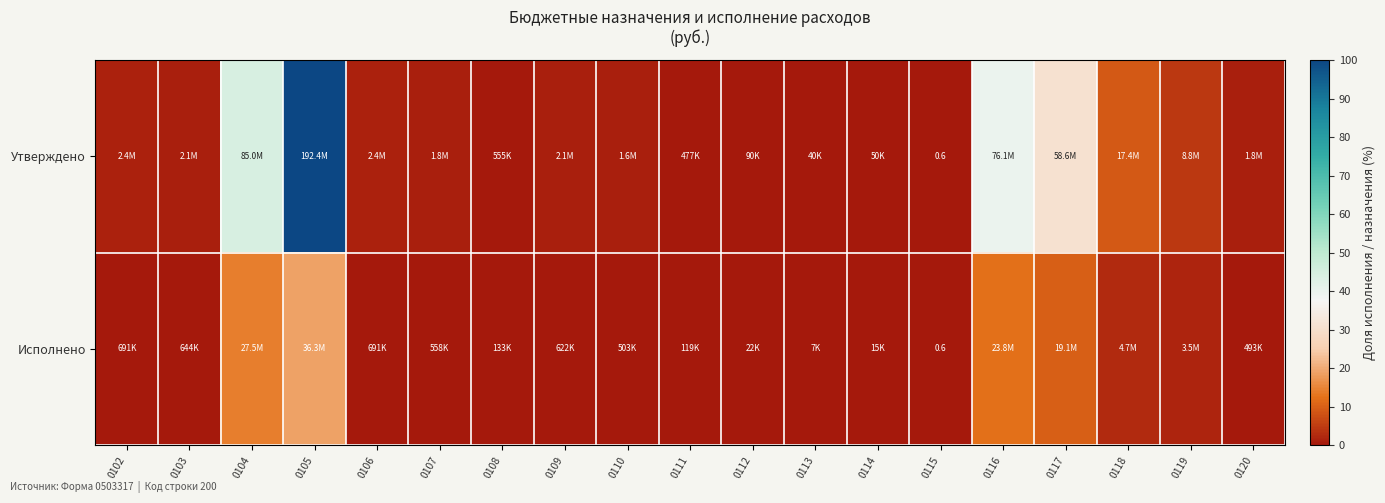

Rank the categories by Утверждено value from lowest to highest.

0115, 0113, 0114, 0112, 0111, 0108, 0110, 0120, 0107, 0109, 0103, 0102, 0106, 0119, 0118, 0117, 0116, 0104, 0105